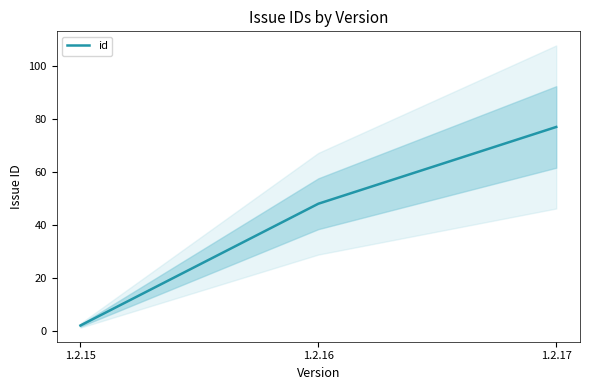

What is the difference between the maximum and minimum values?

75